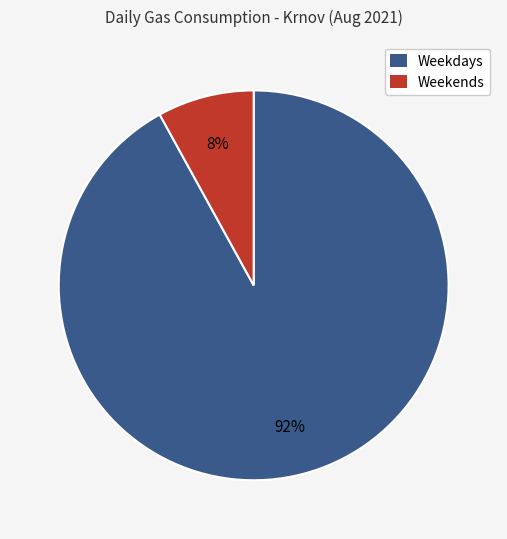

To the nearest percent, what is the average slice percentage?

50%